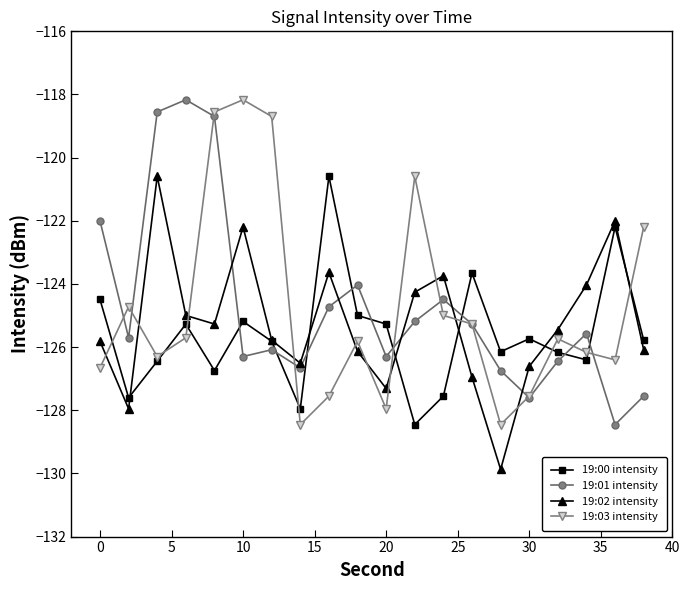

What is the maximum value shown in the chart?

-118.2